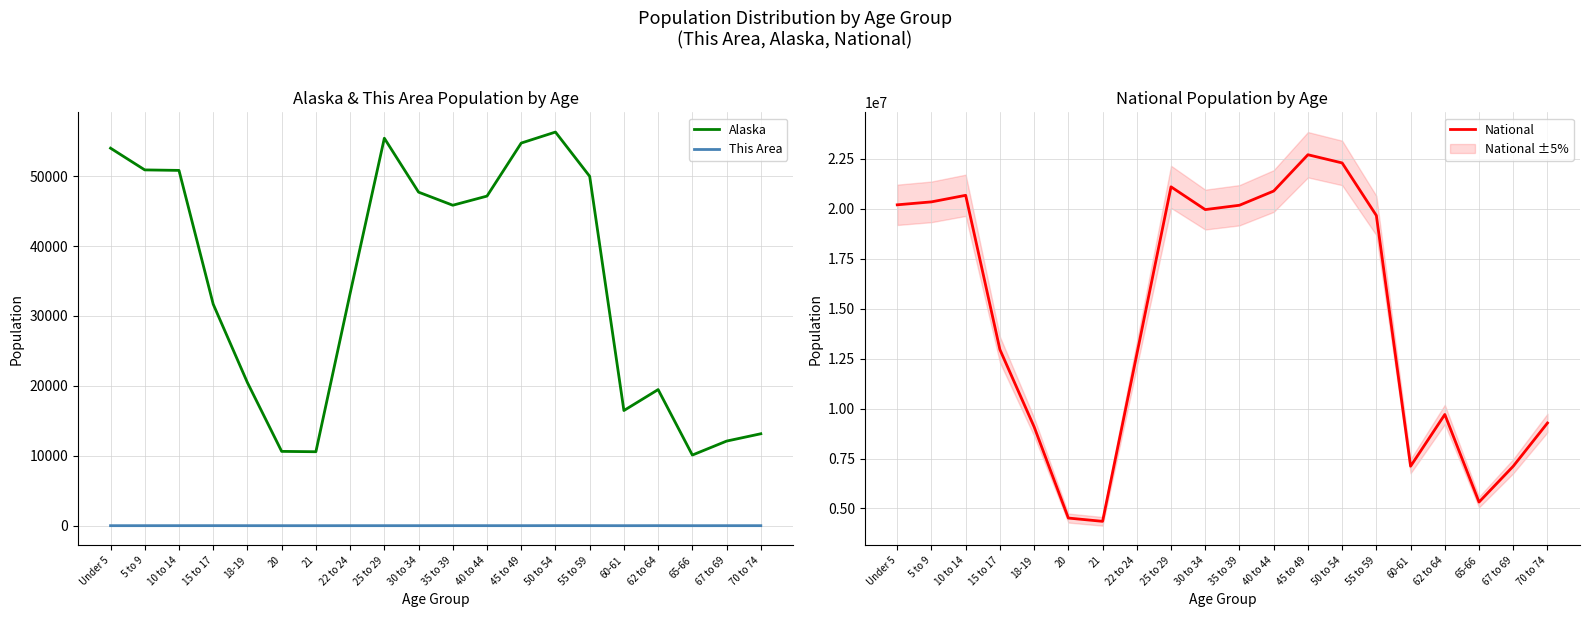

In This Area, how many points are higher than both neighbors (excluding endpoints)?

4